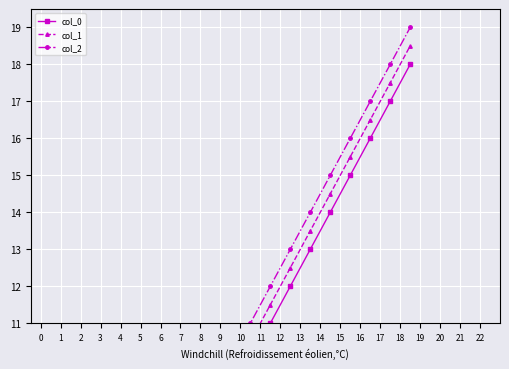

List the series in order of their peak value, lowest first.

col_0, col_1, col_2